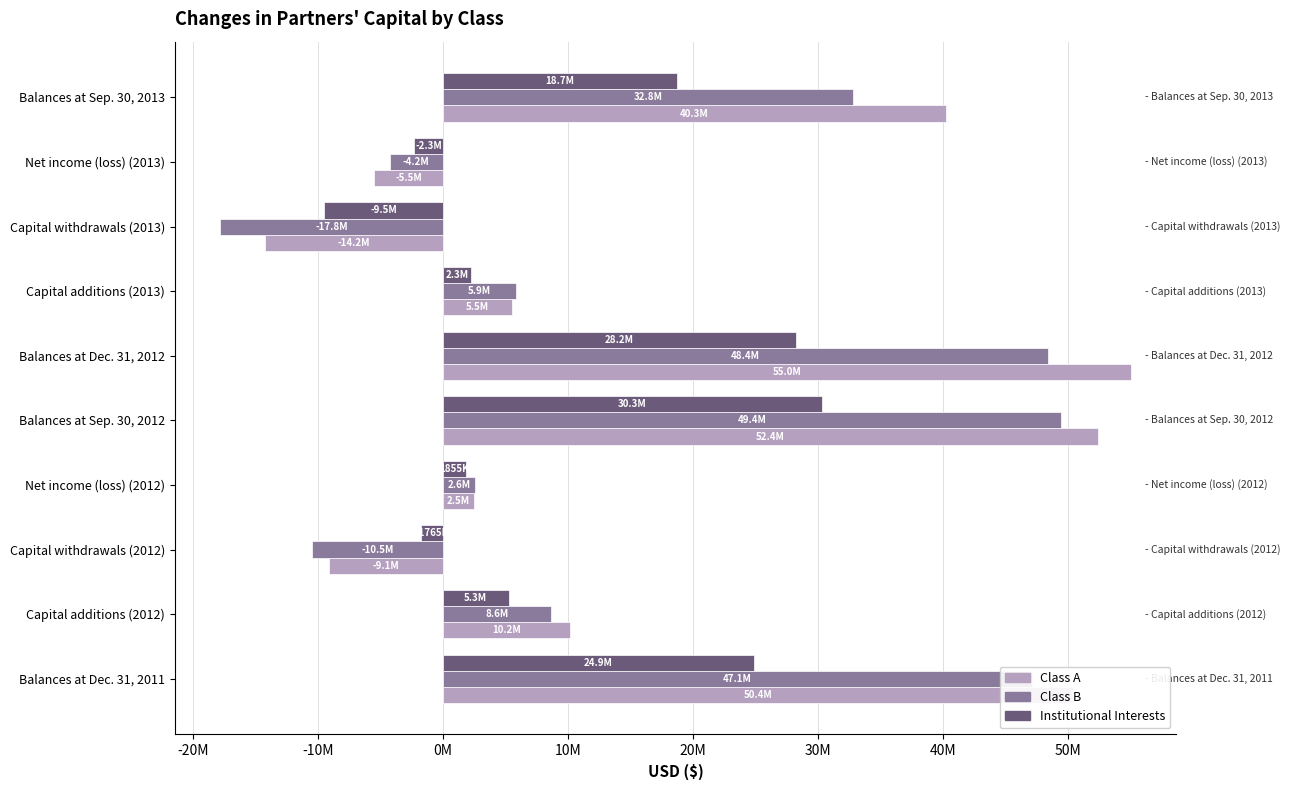

What are all the series names shown in the legend?

Class A, Class B, Institutional Interests